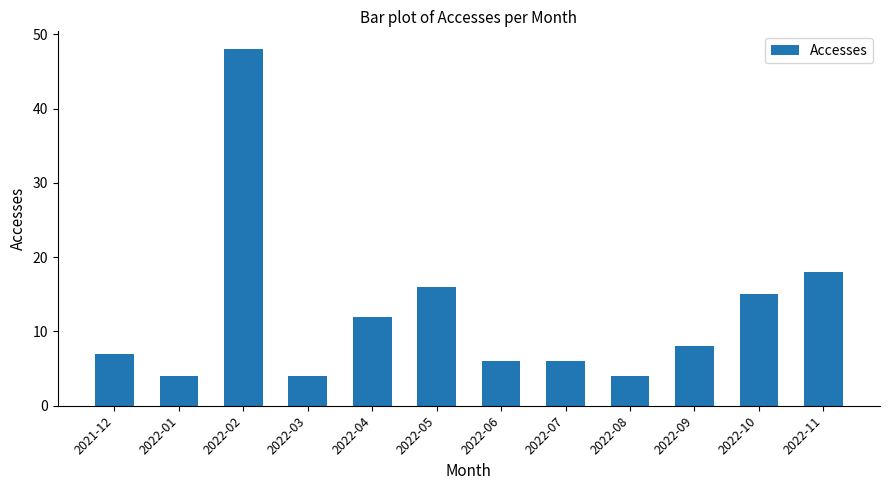

True or false: the data shows 4 at 2022-03.

True